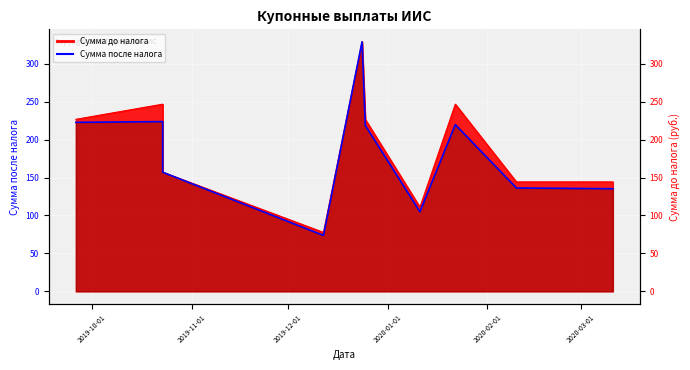

How many interior local peaks (higher than both neighbors) does the data have?

3